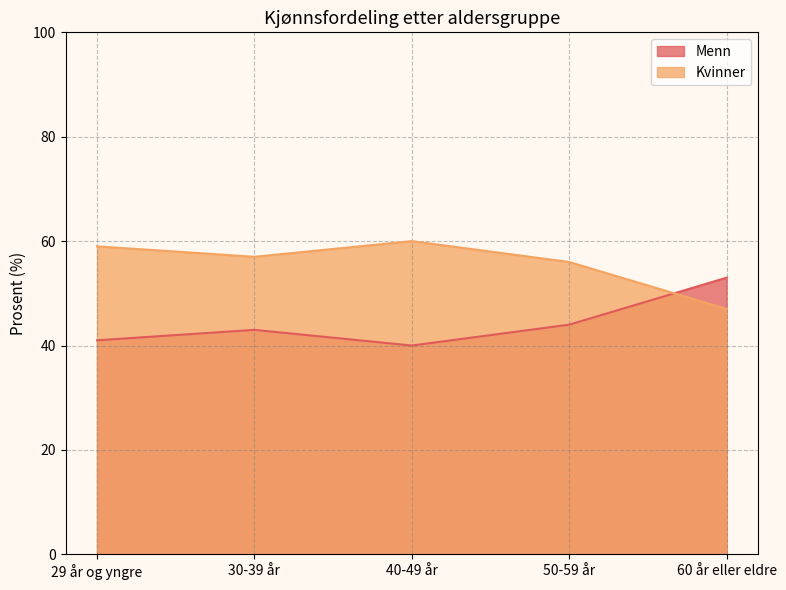

Rank the series by their maximum value, from highest to lowest.

Kvinner, Menn